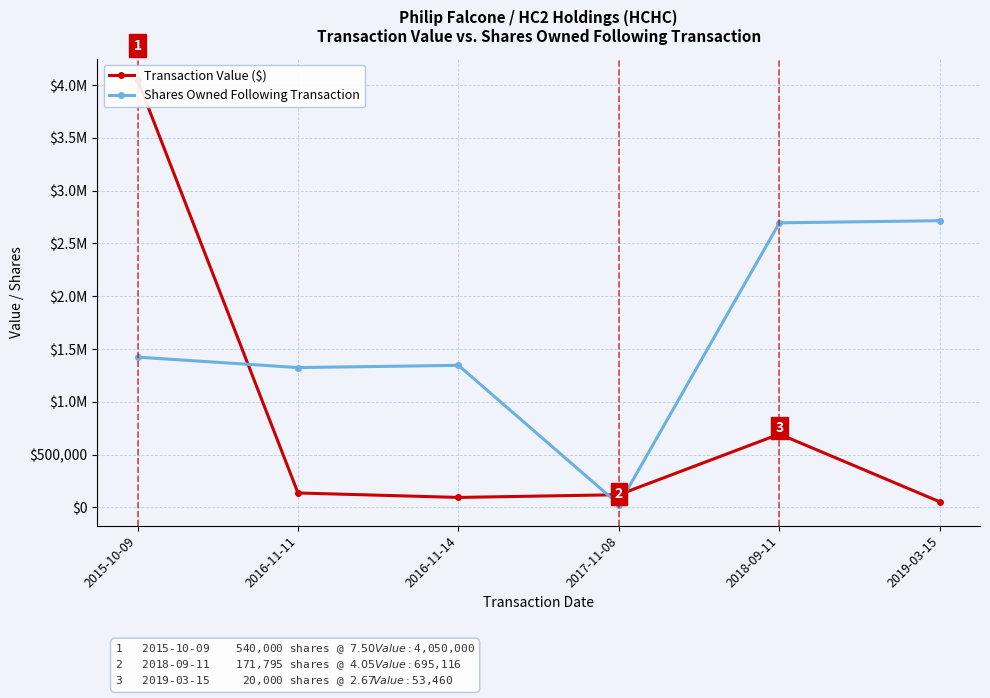

True or false: Shares Owned Following Transaction has more than 0 points higher than both neighbors.

True